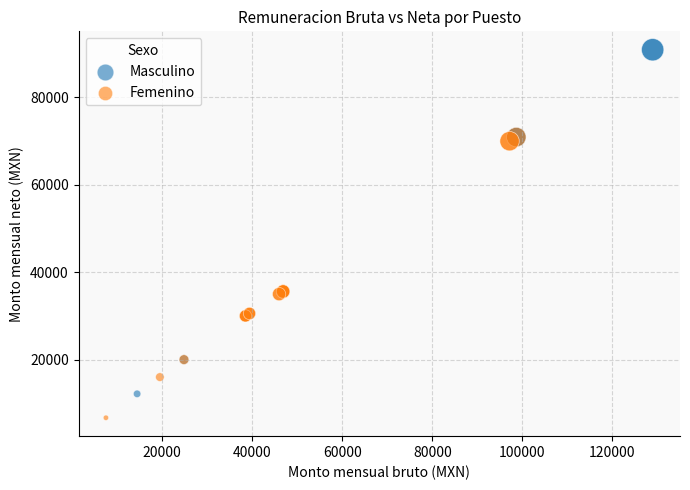

Which series has the widest spread of Y values?

Masculino